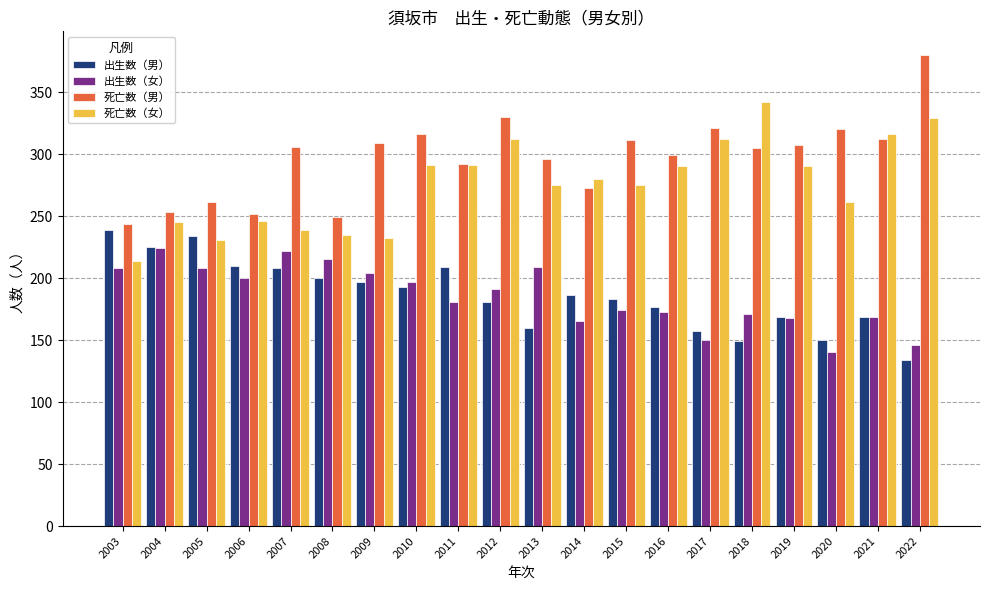

Is the value of 死亡数（男） at 2014 greater than the value of 出生数（男） at 2015?

Yes